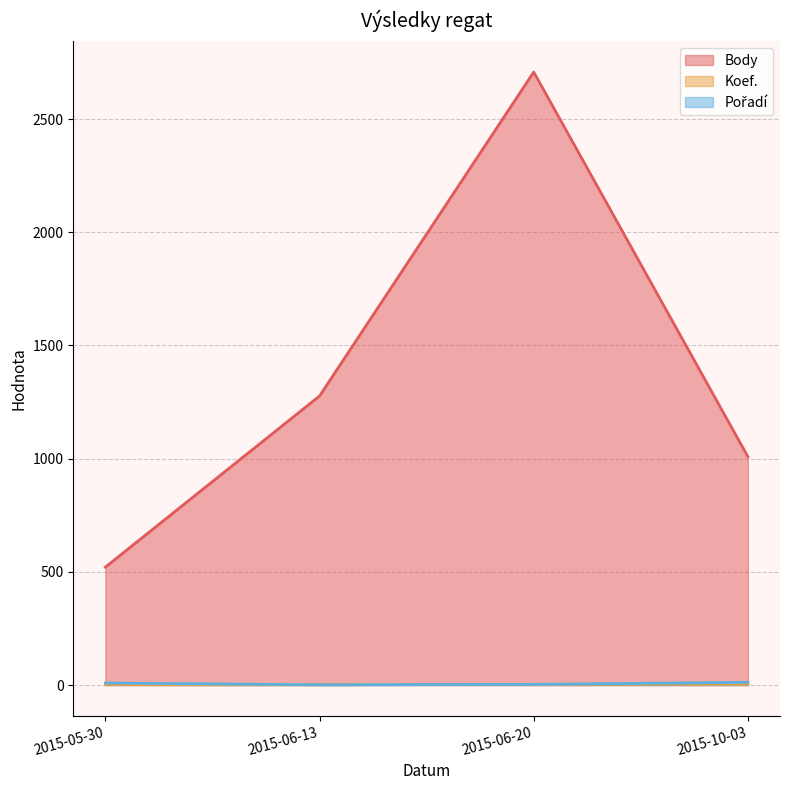

Is the value of Body at 2015-06-13 greater than the value of Koef. at 2015-06-13?

Yes